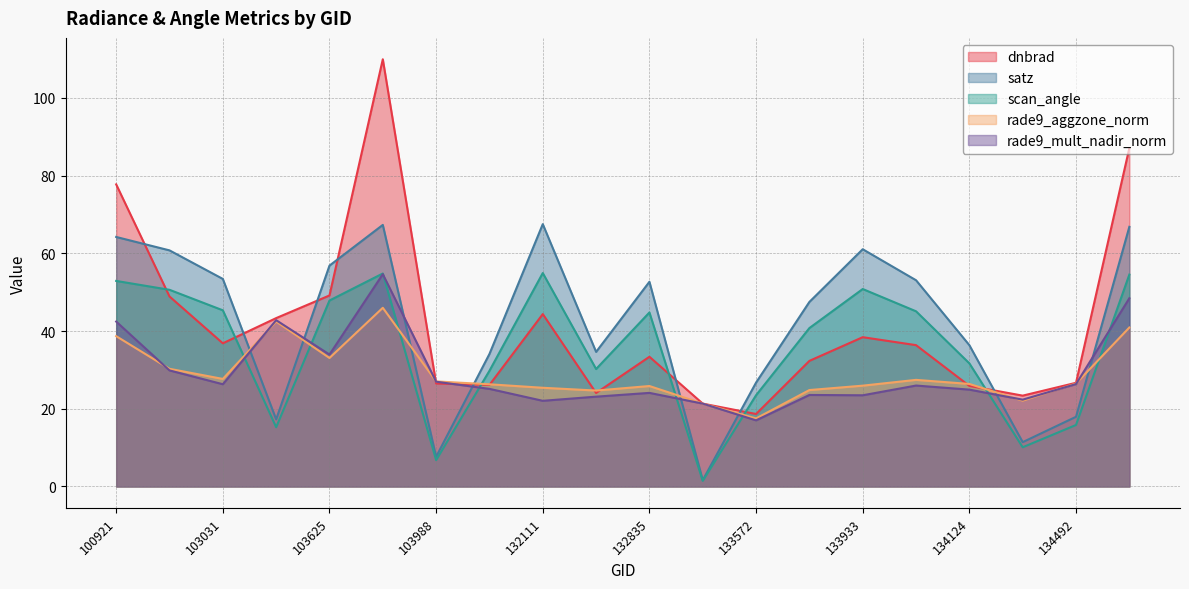

Which series has the largest total across all categories?

satz